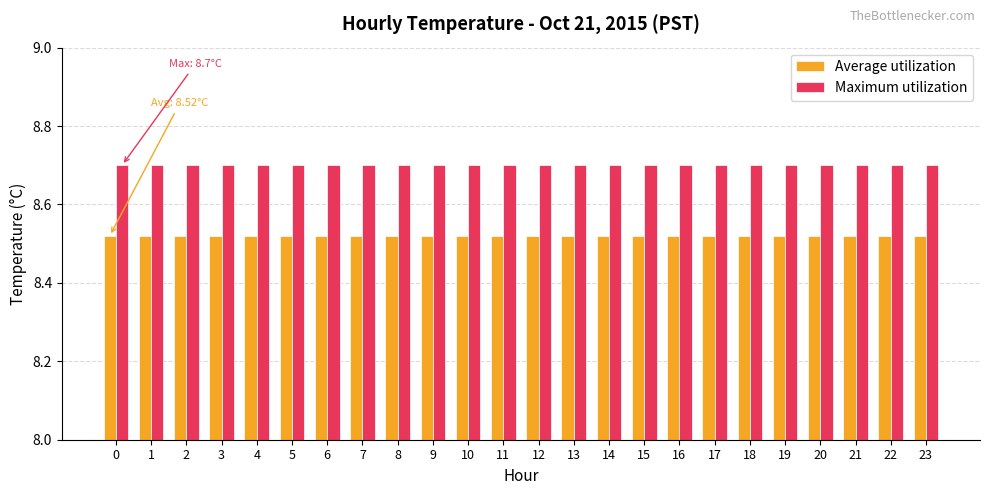

How many distinct data groups are displayed?

2